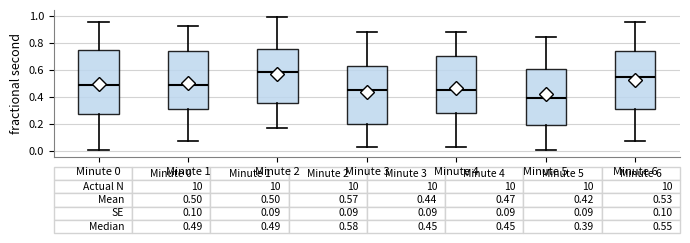

Which box's median line is the lowest?

Minute 5